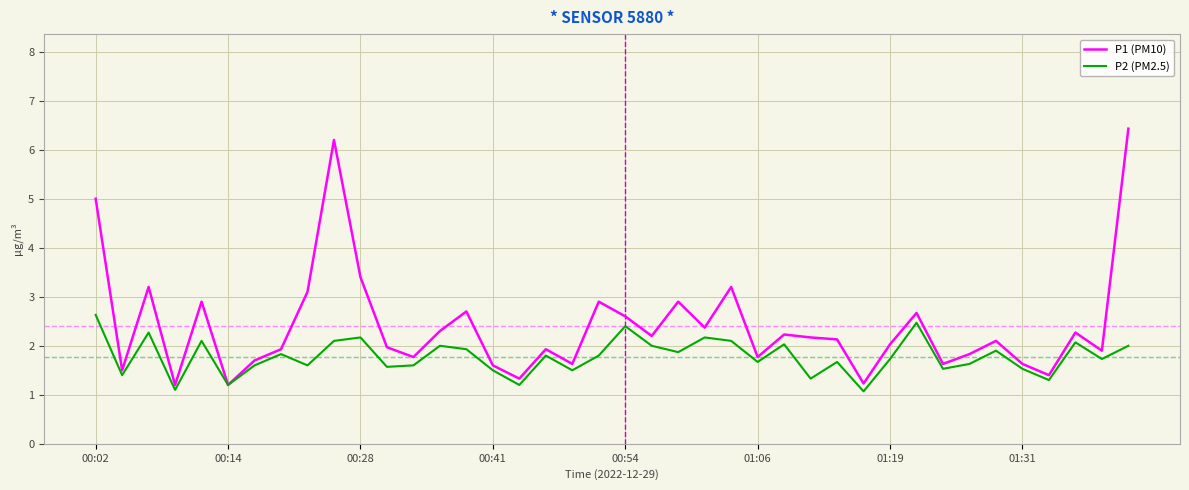

How many categories are shown in the chart?

40